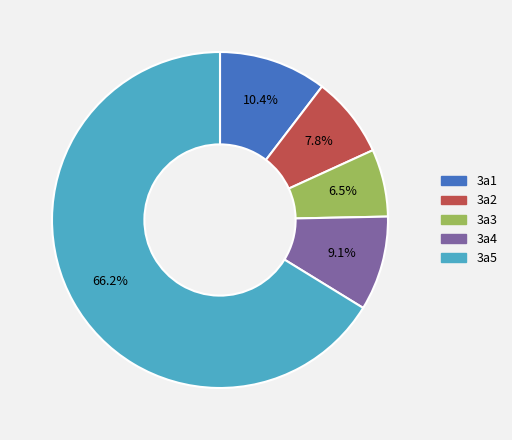

Count the number of slices in the pie.

5